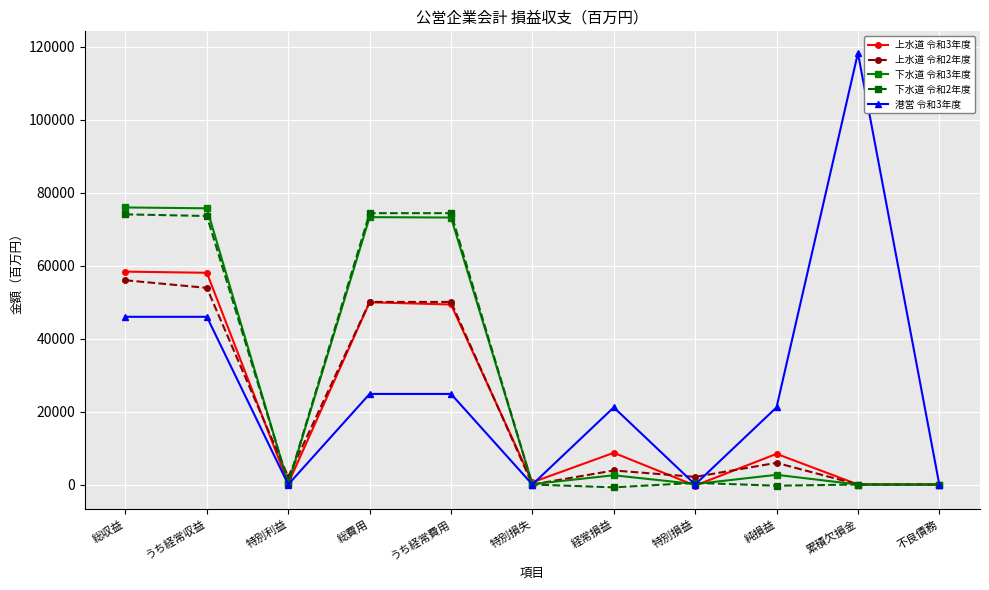

At how many categories does at least one series exceed 37072?

5